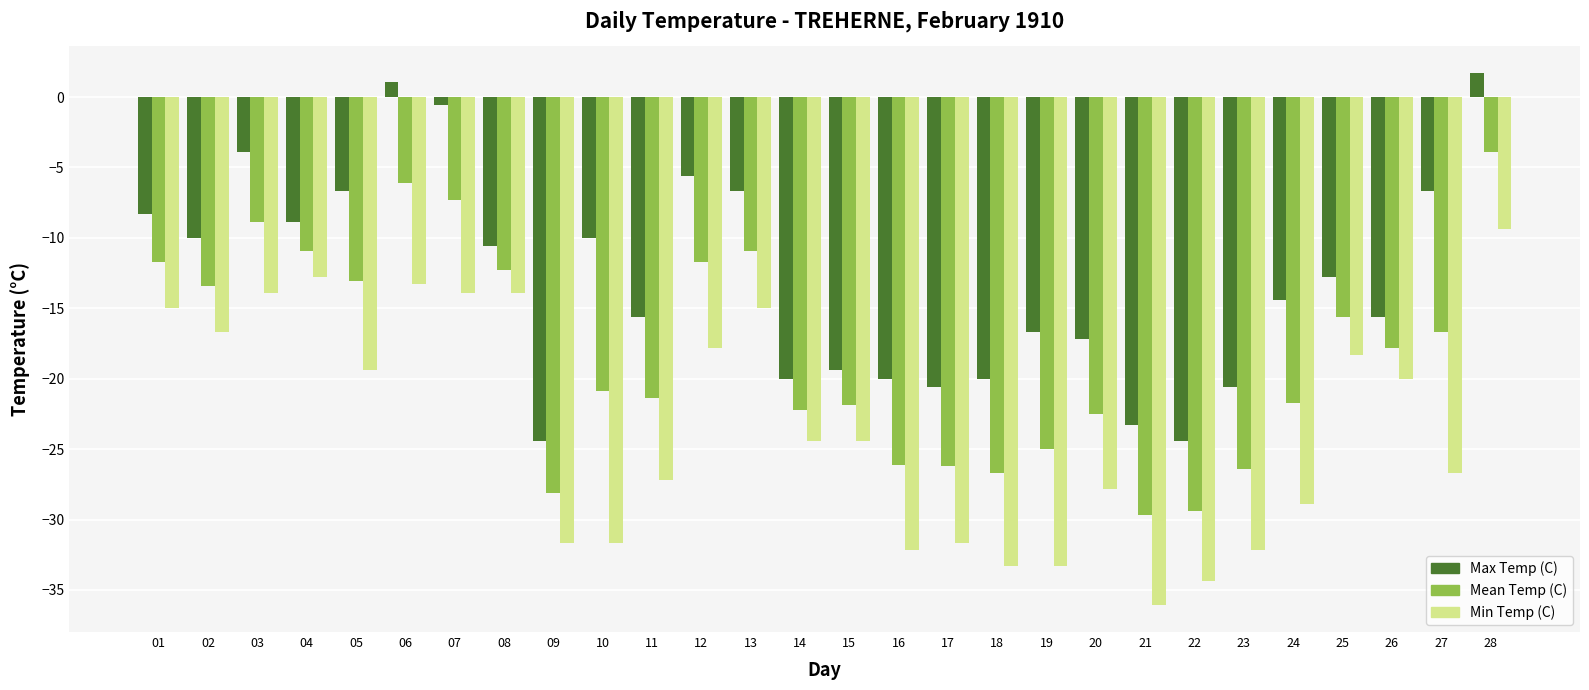

The value of Min Temp (C) at 28 is -9.4. True or false?

True